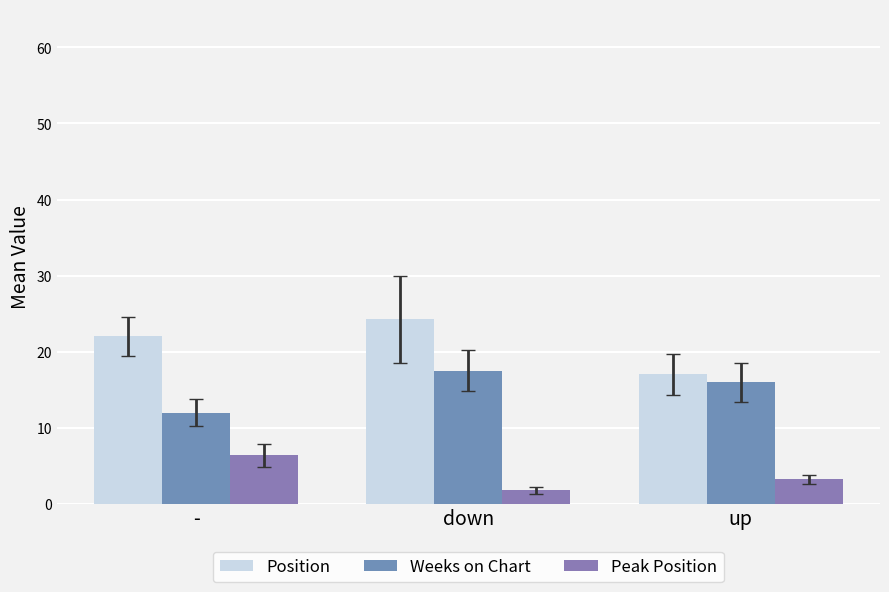

Does the chart contain stacked bars?

No